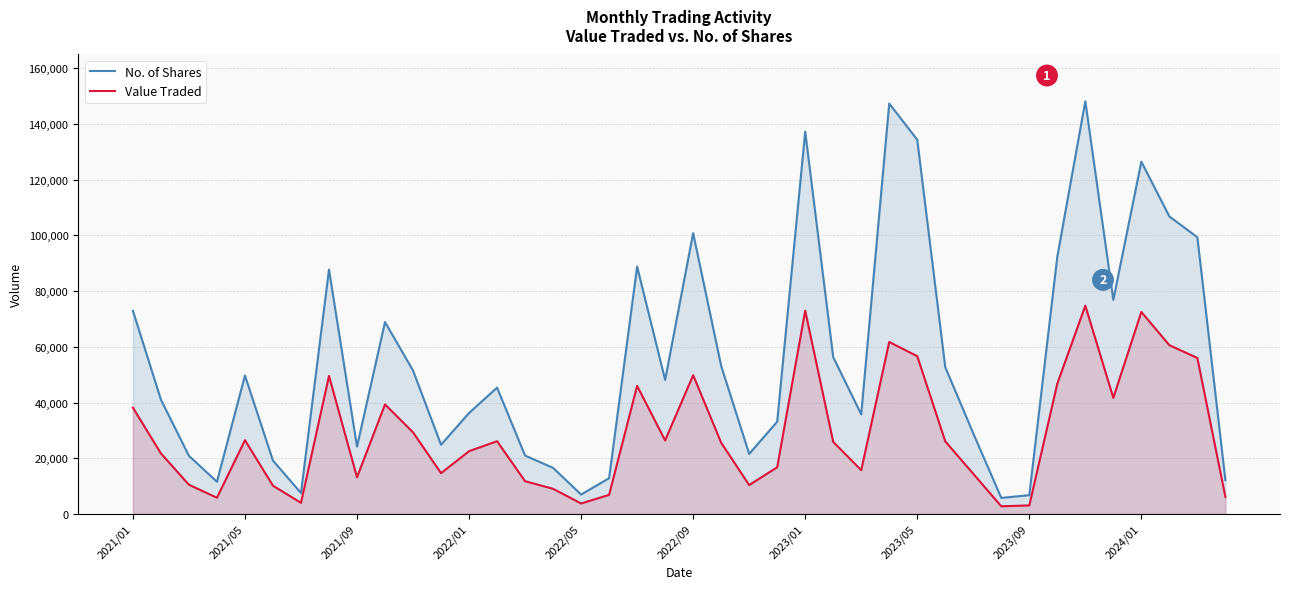

The value of No. of Shares at 2021/05 is 82378. True or false?

False